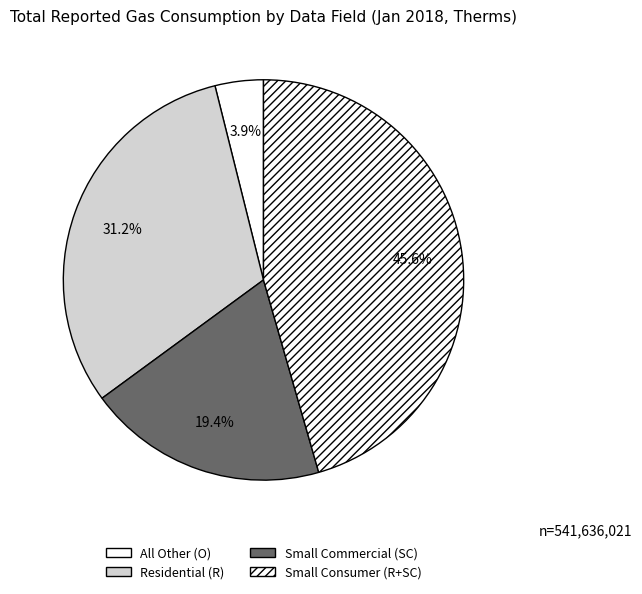

To the nearest percent, what portion does Residential (R) represent?

31%